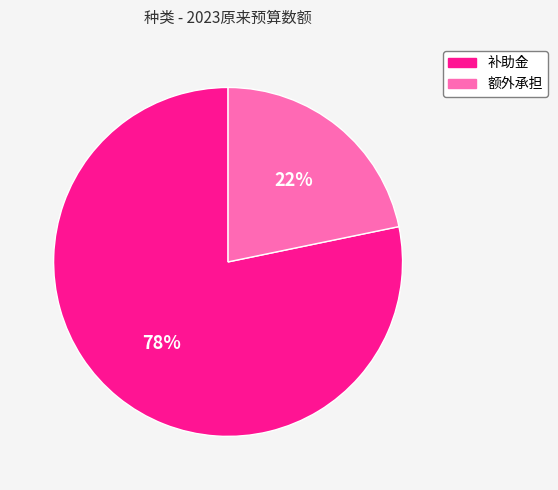

What is the smallest slice in the pie chart?

额外承担